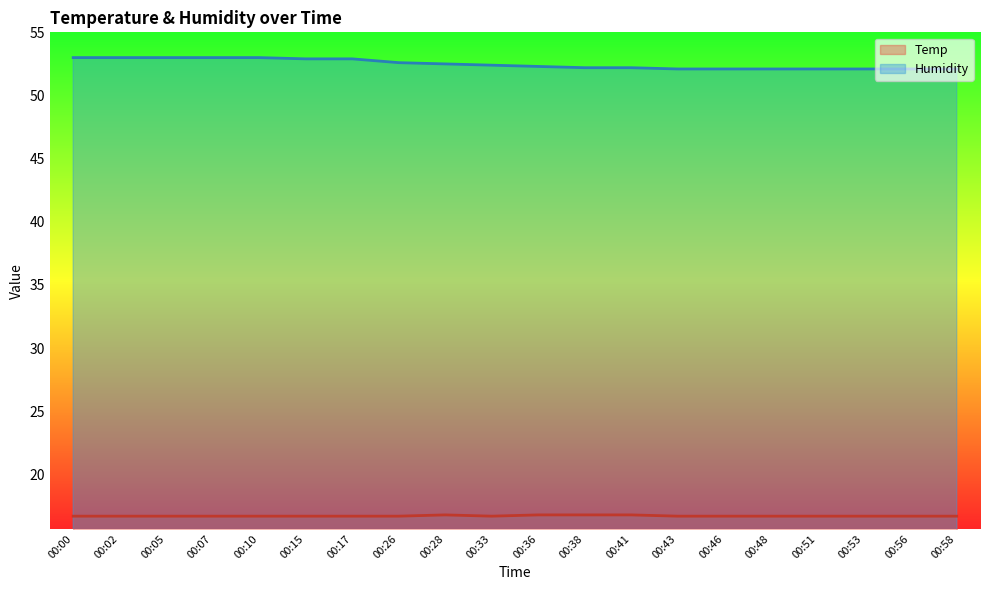

List the series in order of their peak value, lowest first.

Temp, Humidity